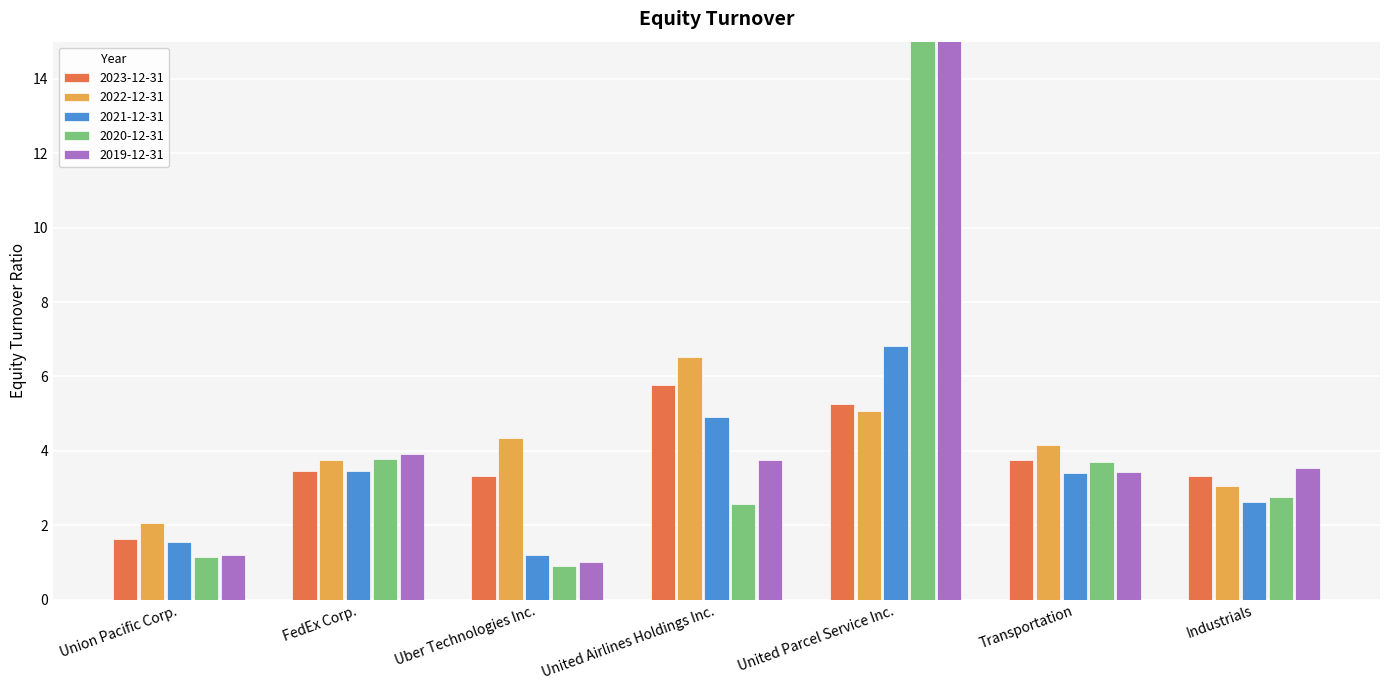

At which label does 2020-12-31 reach its peak?

United Parcel Service Inc.